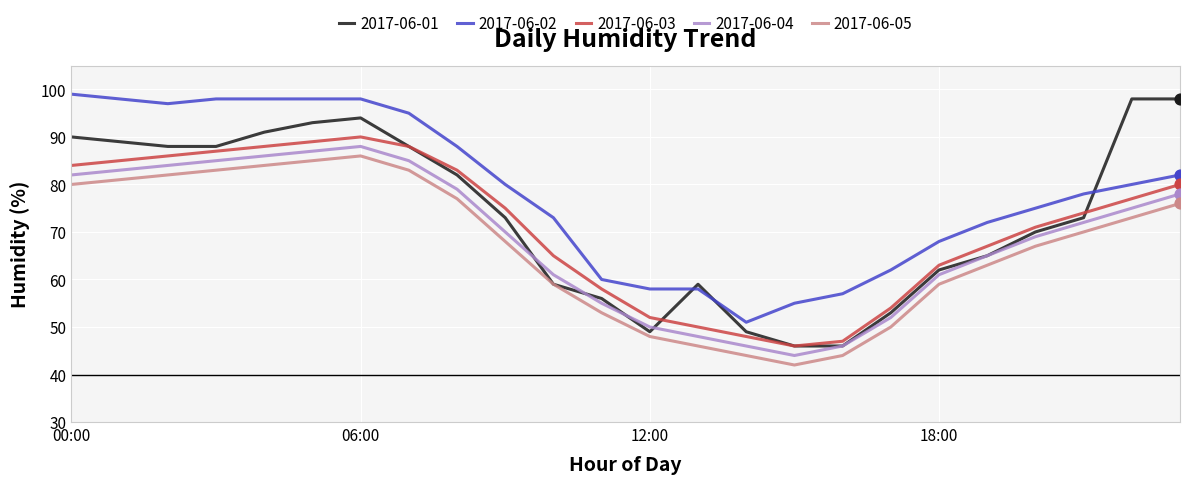

Which series has the largest range (max minus min)?

2017-06-01